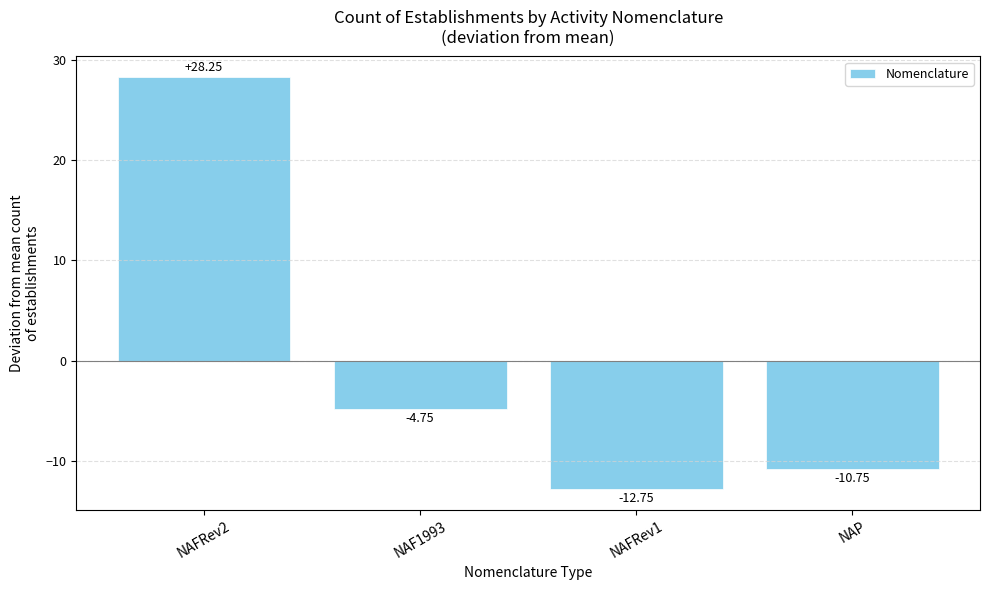

Which label corresponds to the smallest value in the chart?

NAFRev1